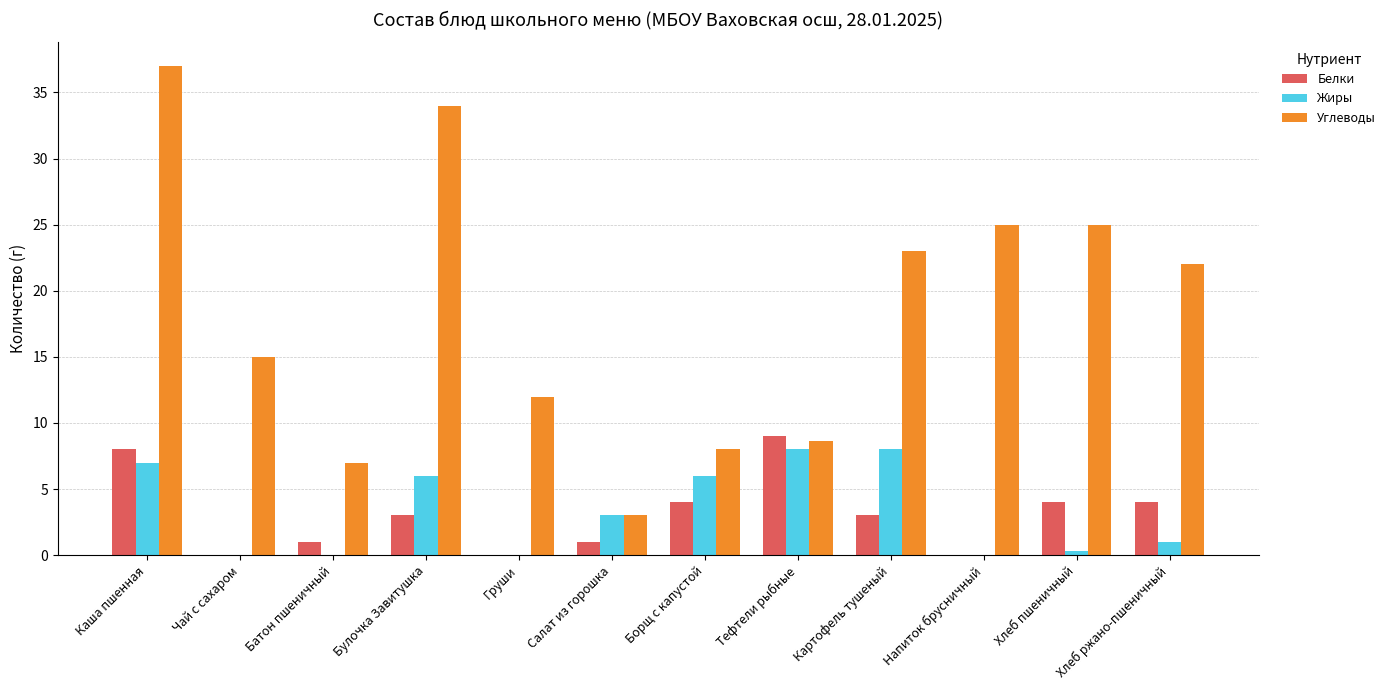

How many series are shown in this chart?

3